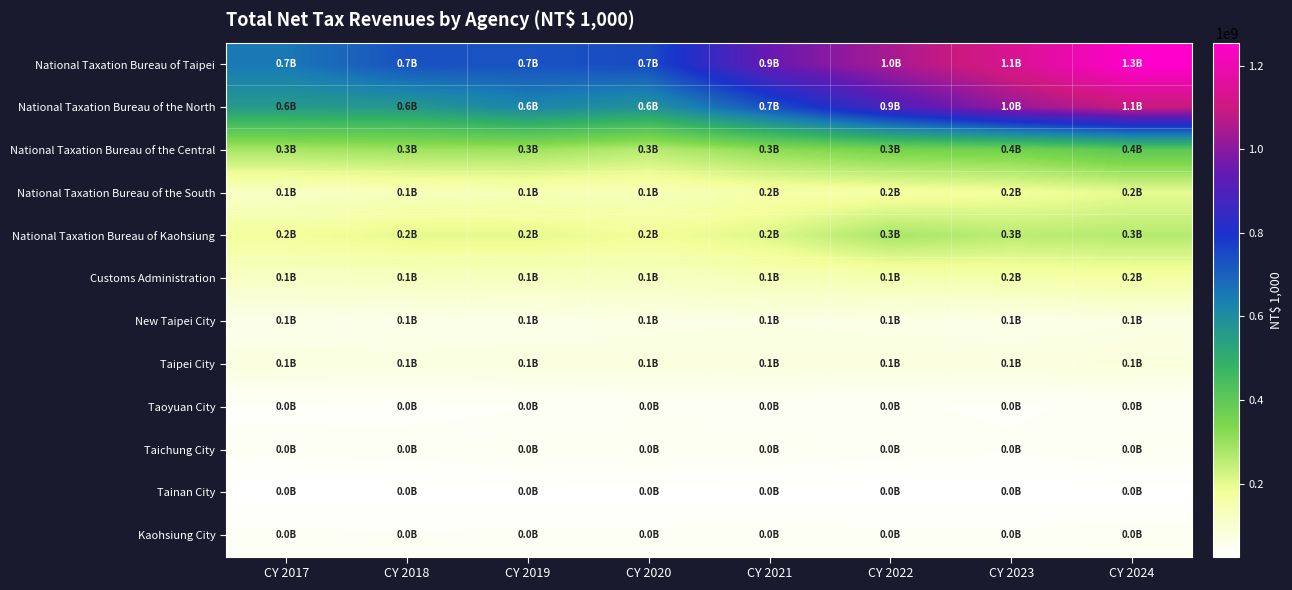

At how many categories does at least one series exceed 979746757?

3